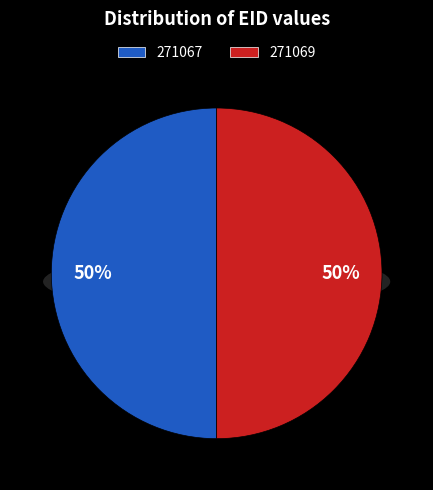

To the nearest percent, what percentage of the pie is 271069?

50%